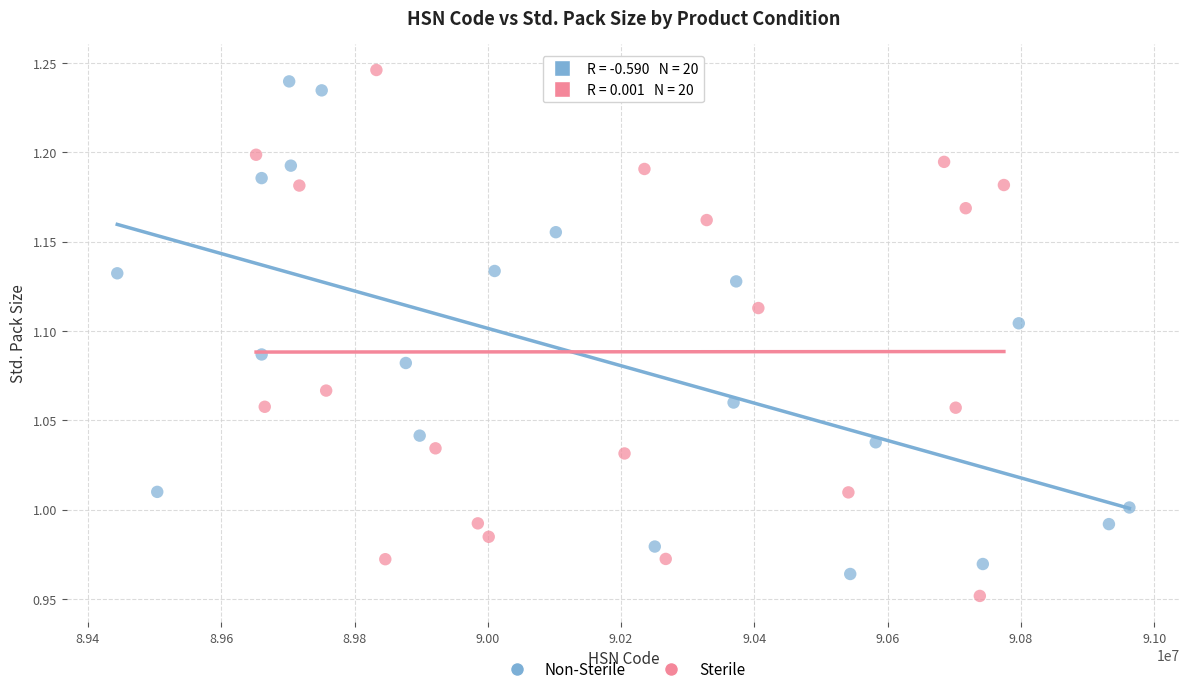

What are all the series names shown in the legend?

Non-Sterile, Sterile